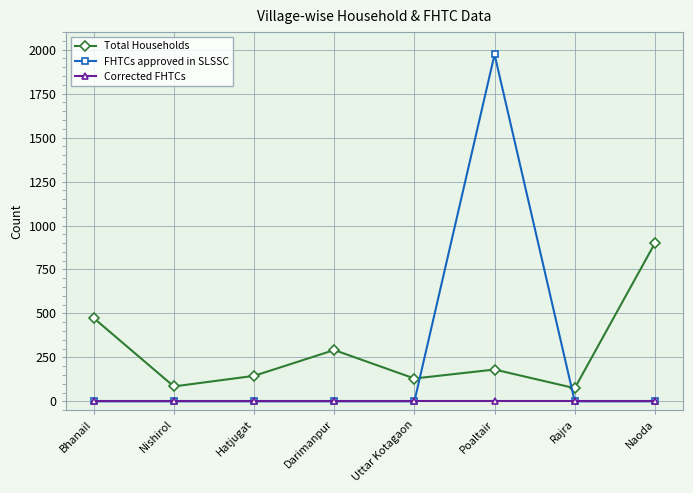

Does the chart display data point markers on the line(s)?

Yes